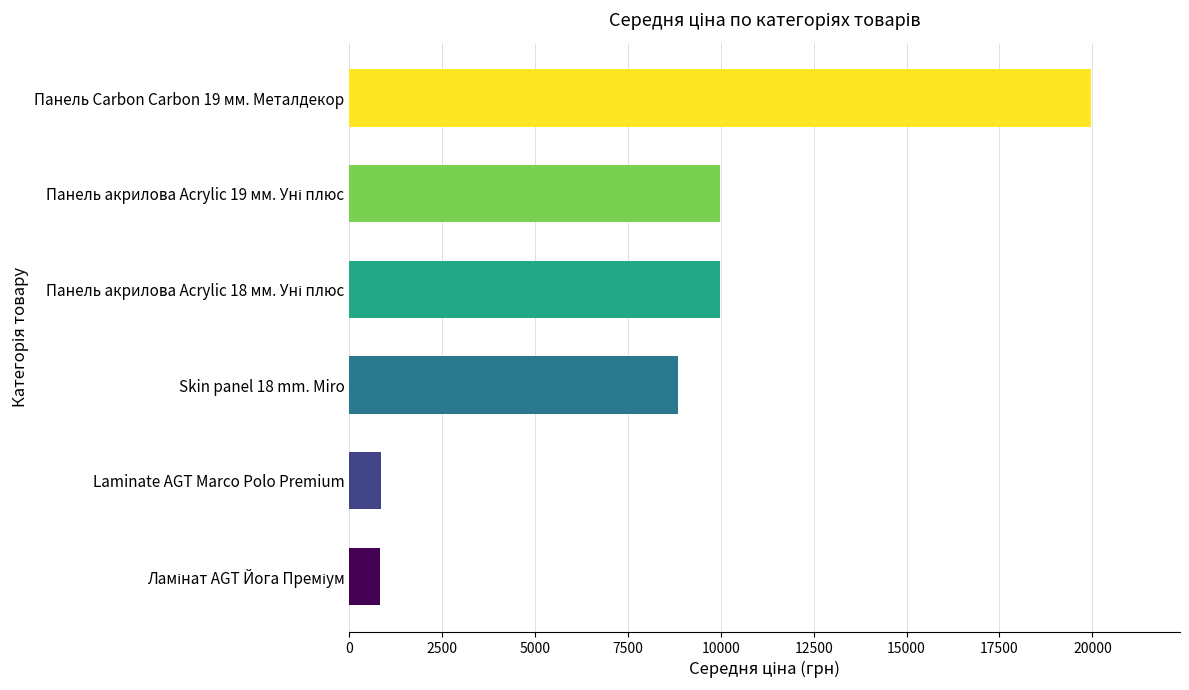

Read the value at Laminate AGT Marco Polo Premium.

848.4